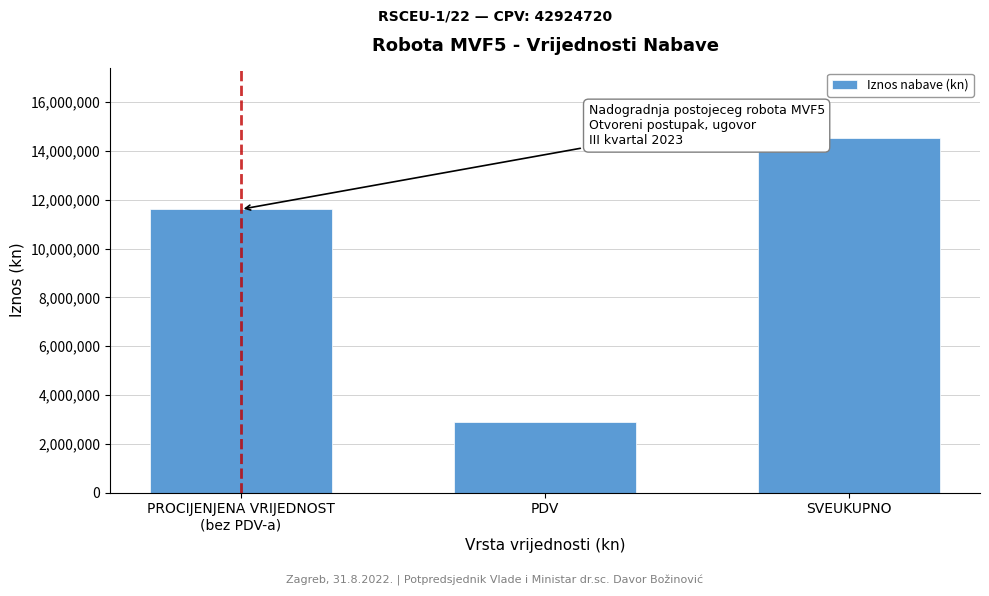

Reading right to left, transcribe all the data shown in this chart.

14512500	2902500	11610000